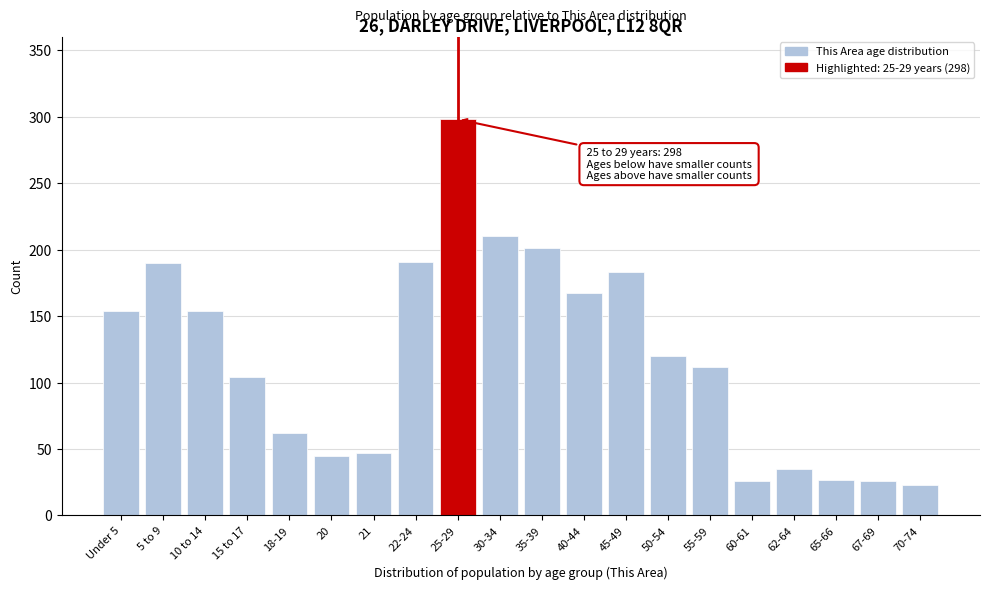

True or false: the data shows 12 at 20.

False